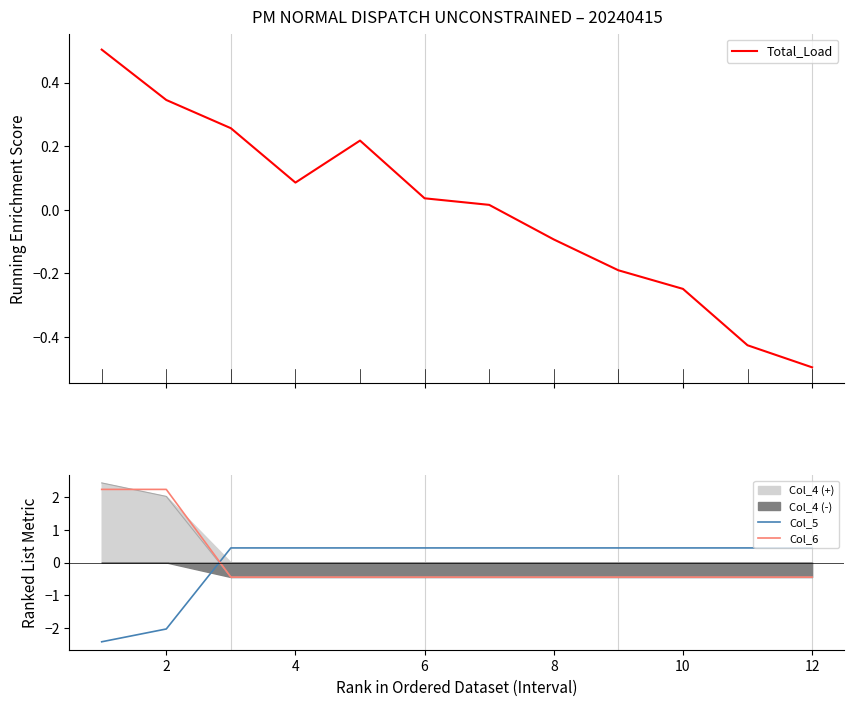

How many times do Col_6 and Col_5 cross each other?

1